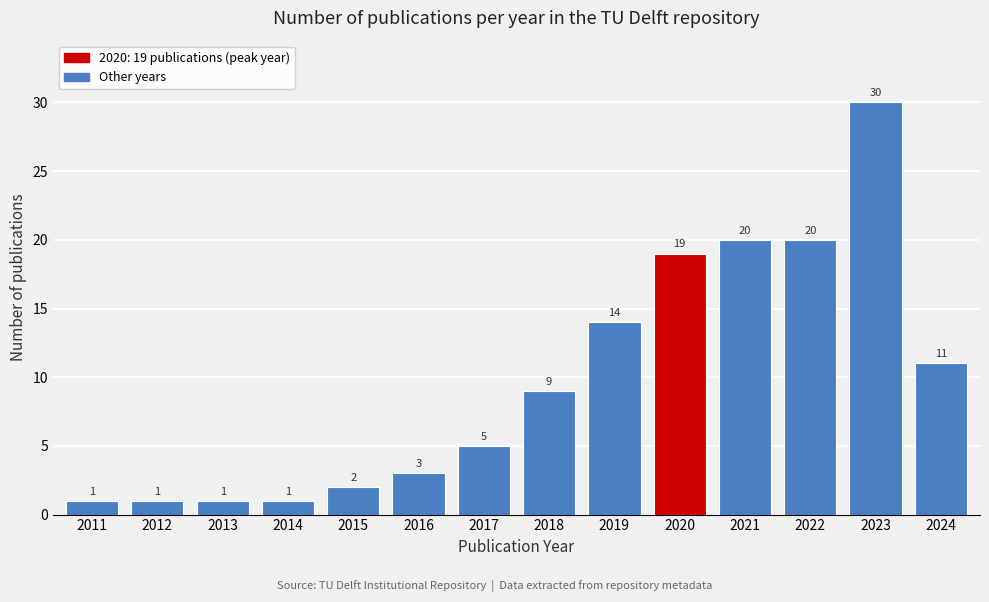

Reading left to right, extract all data points from this chart.

2011=1	2012=1	2013=1	2014=1	2015=2	2016=3	2017=5	2018=9	2019=14	2020=19	2021=20	2022=20	2023=30	2024=11